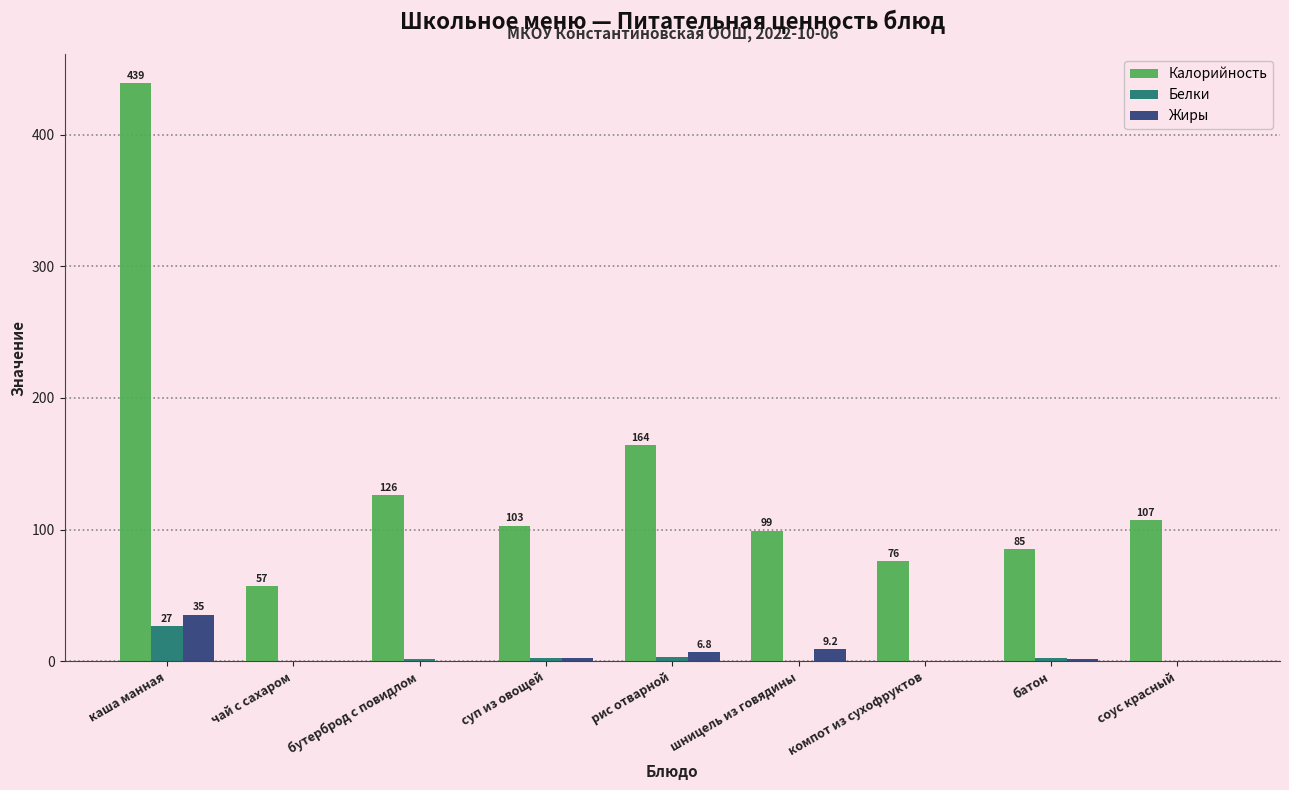

What is the sum of all Жиры values?

56.3